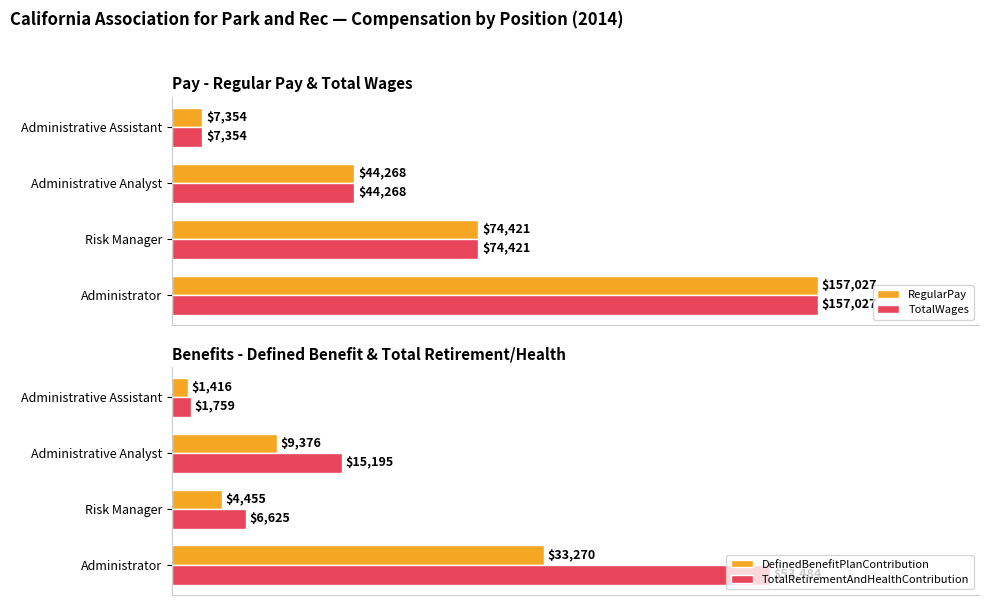

At how many categories does at least one series exceed 63178?

2